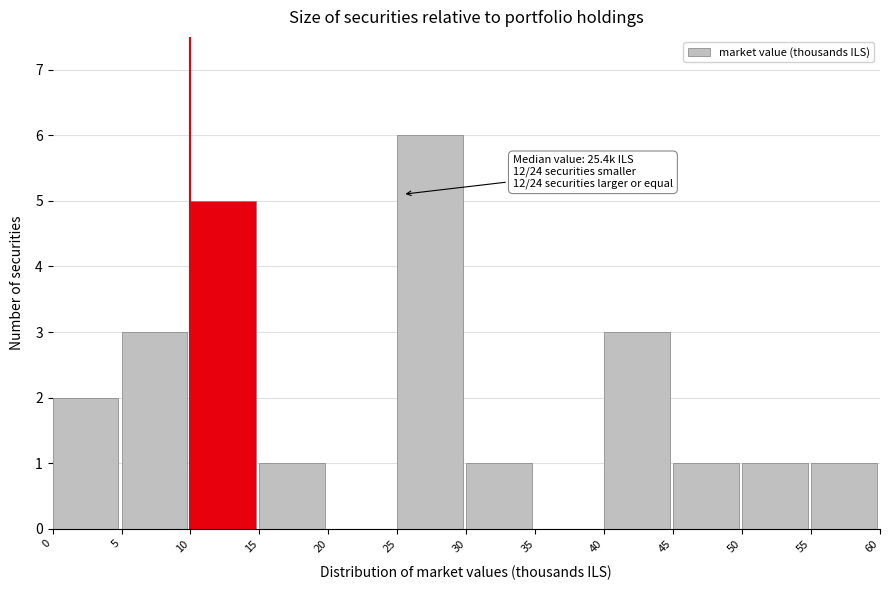

Over which range of the x-axis is the bar tallest?

25 to 30